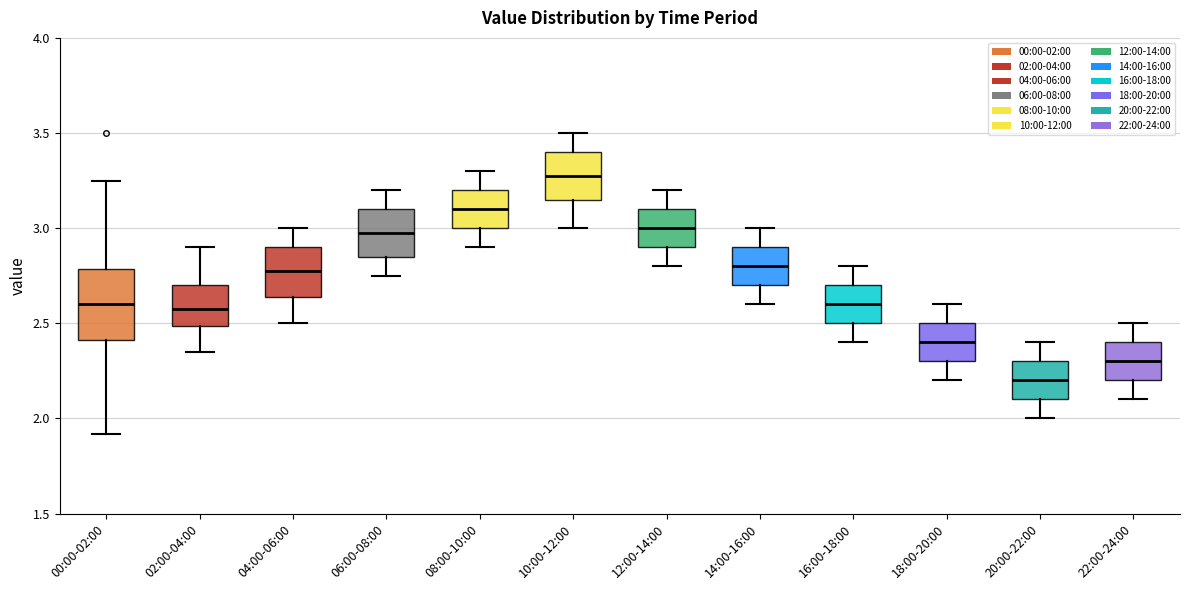

Where is the upper edge of the box for 00:00-02:00 on the y-axis? The values are not printed on the chart, so give them approximately, as read against the axis.

2.80